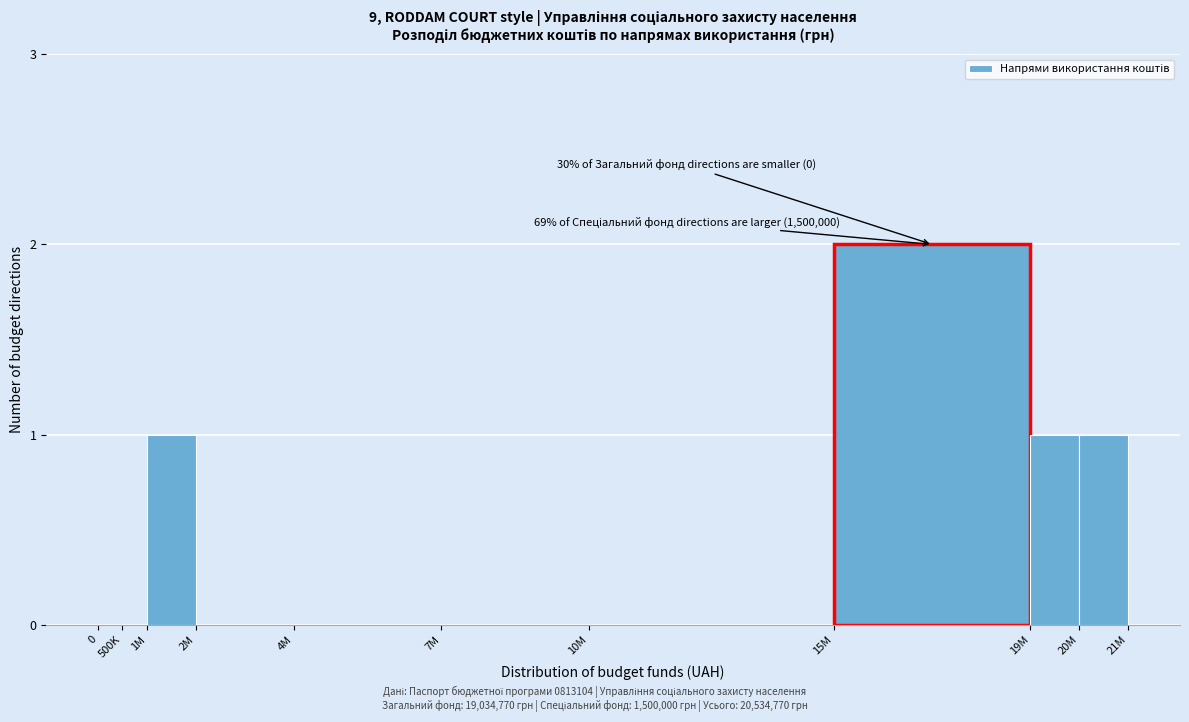

Reading left to right, extract all data points from this chart.

0=0	500K=0	1M=1	2M=0	4M=0	7M=0	10M=0	15M=2	19M=1	20M=1